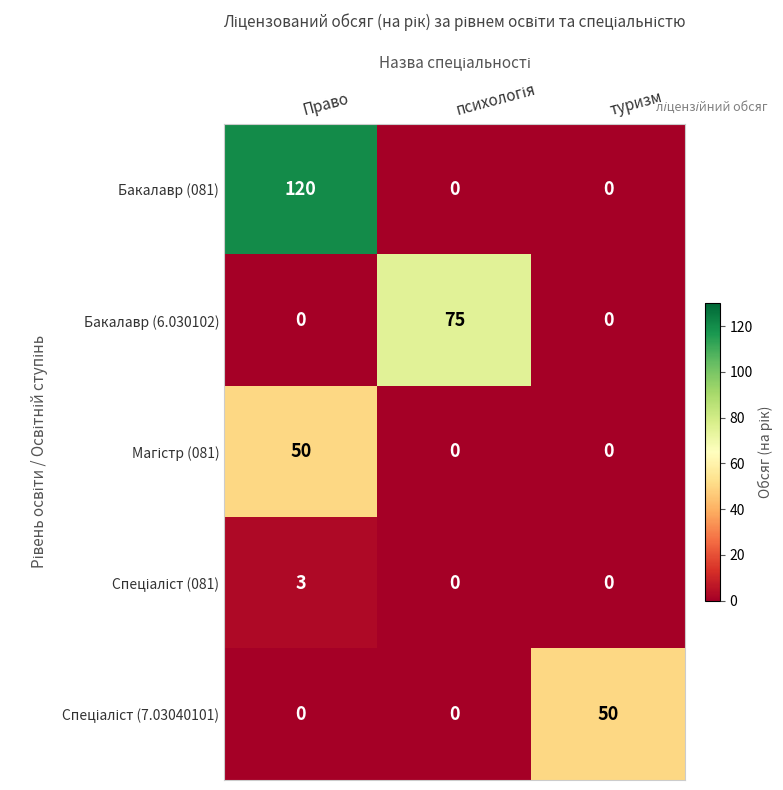

What is the difference between the maximum and second lowest values in the Бакалавр (6.030102) series?

75